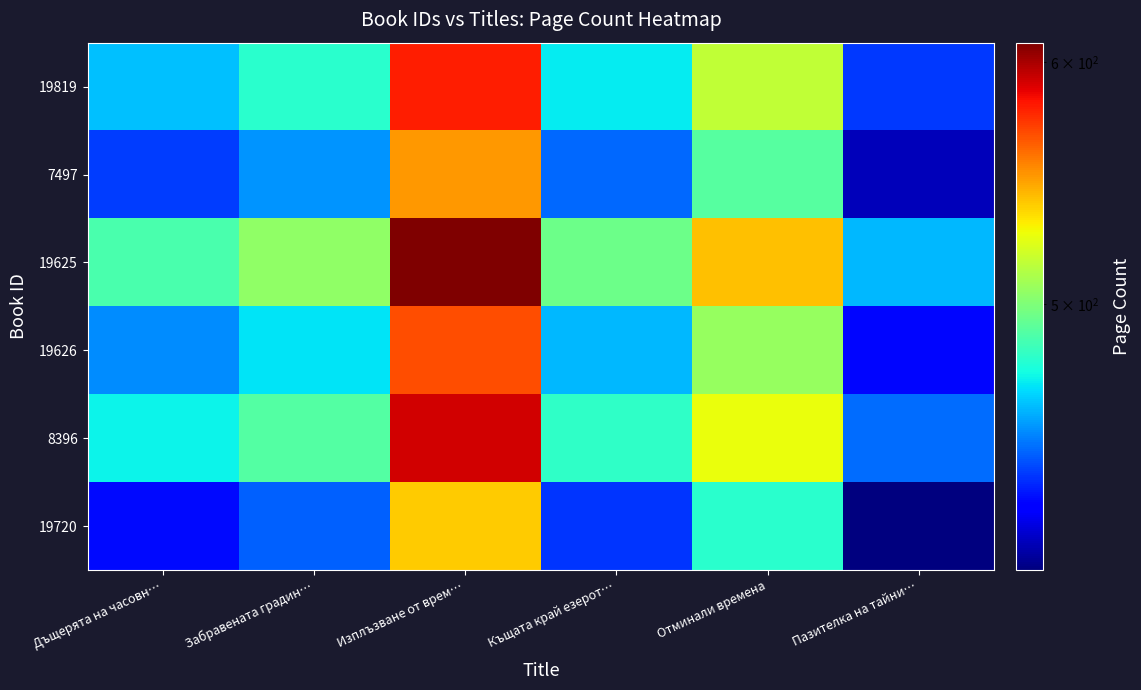

Rank the series by their maximum value, from highest to lowest.

19625, 8396, 19819, 19626, 7497, 19720